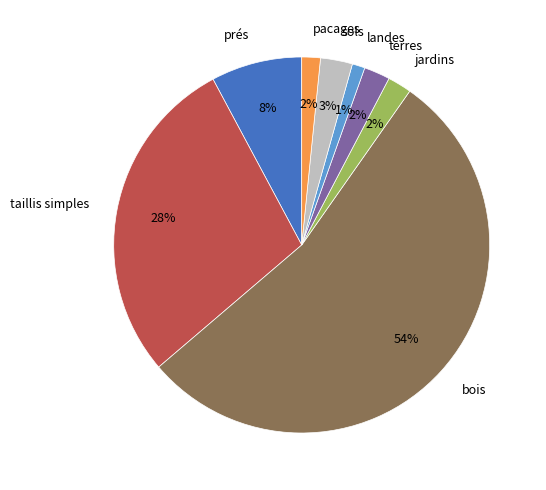

To the nearest percent, what is the difference between the largest and smallest slice percentages?

53%